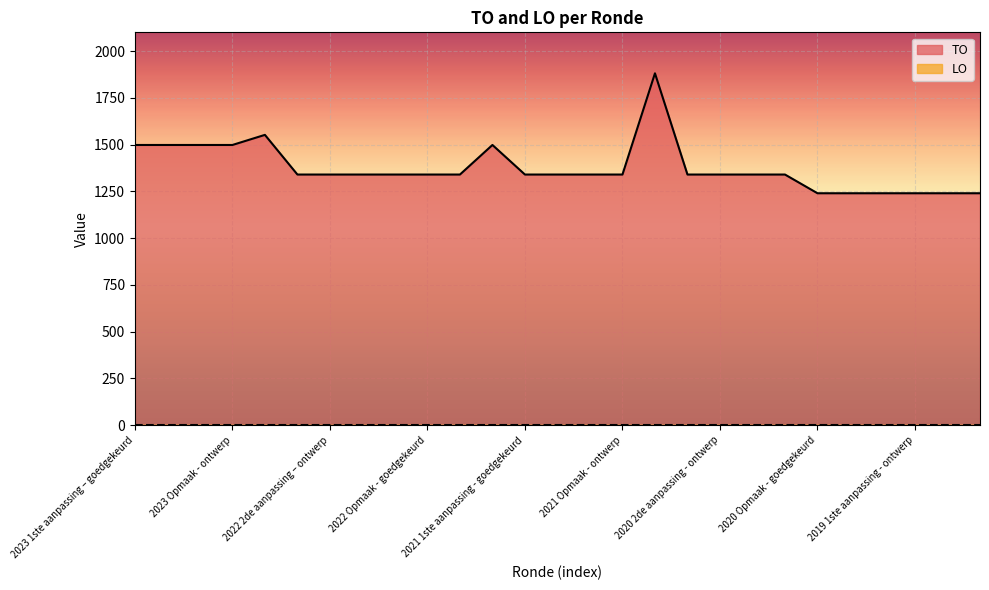

Which series has the largest range (max minus min)?

TO